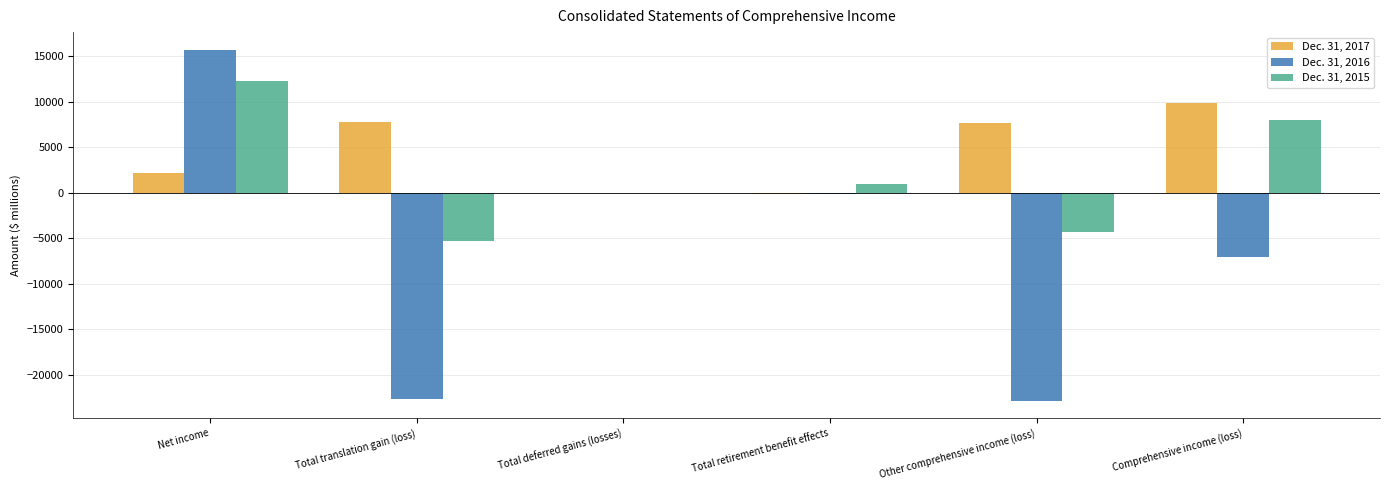

How many groups of bars are there?

6